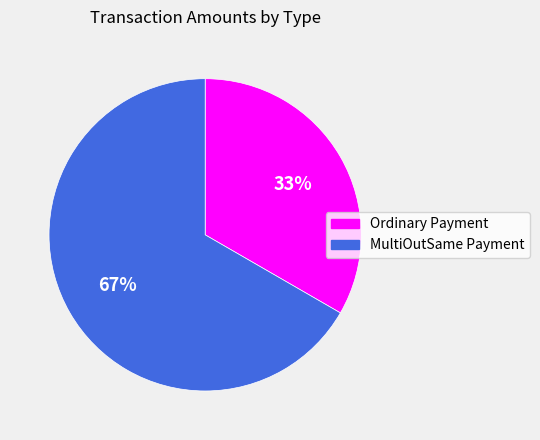

Does any single category account for the majority?

Yes